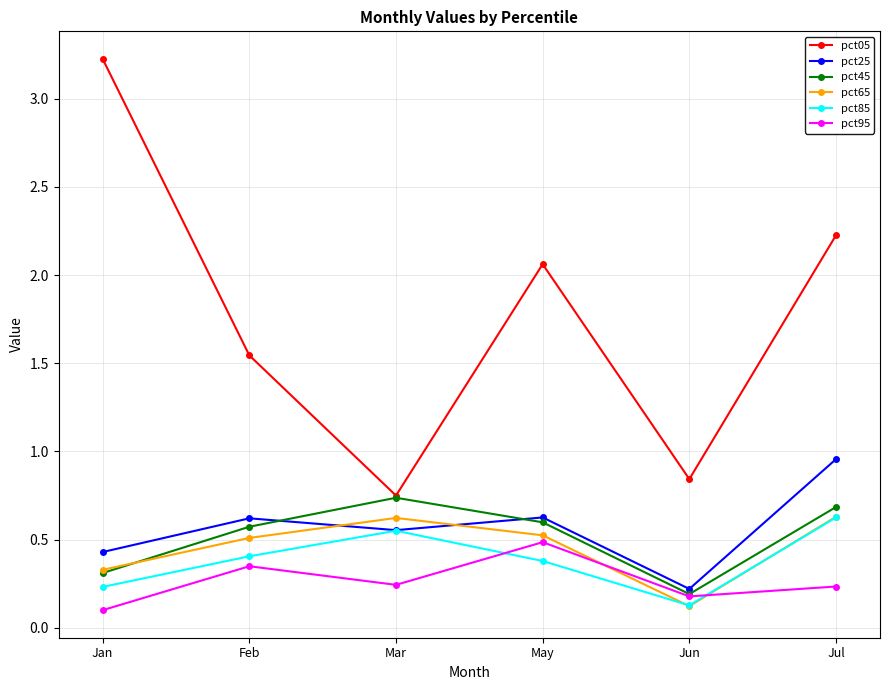

Is it true that pct95 equals 0.1 at Jul?

False